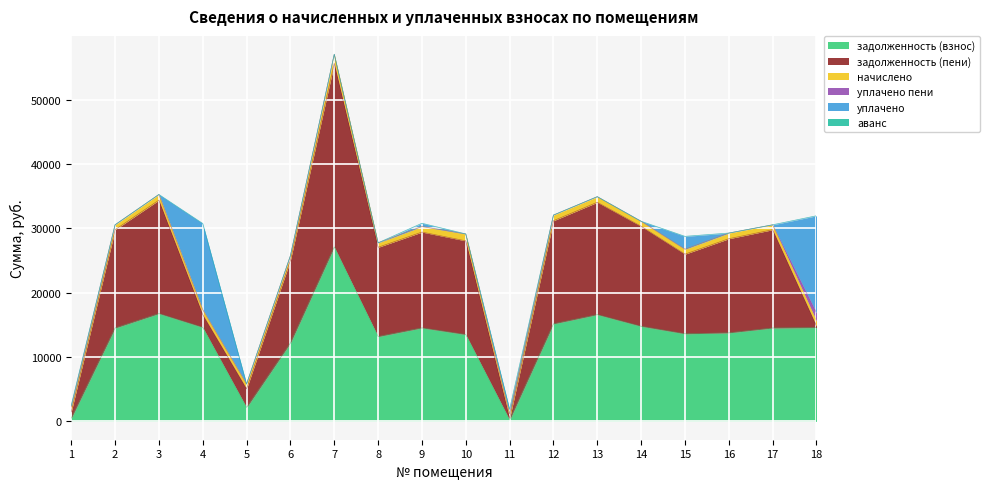

Count the number of data series in this chart.

6